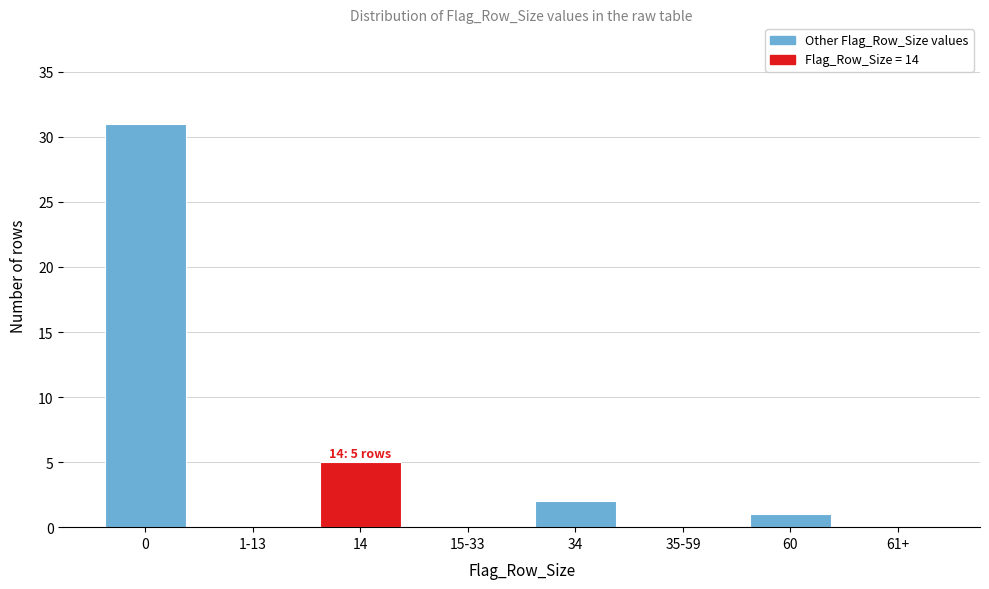

Reading left to right, transcribe all the data shown in this chart.

0=31	1-13=0	14=5	15-33=0	34=2	35-59=0	60=1	61+=0